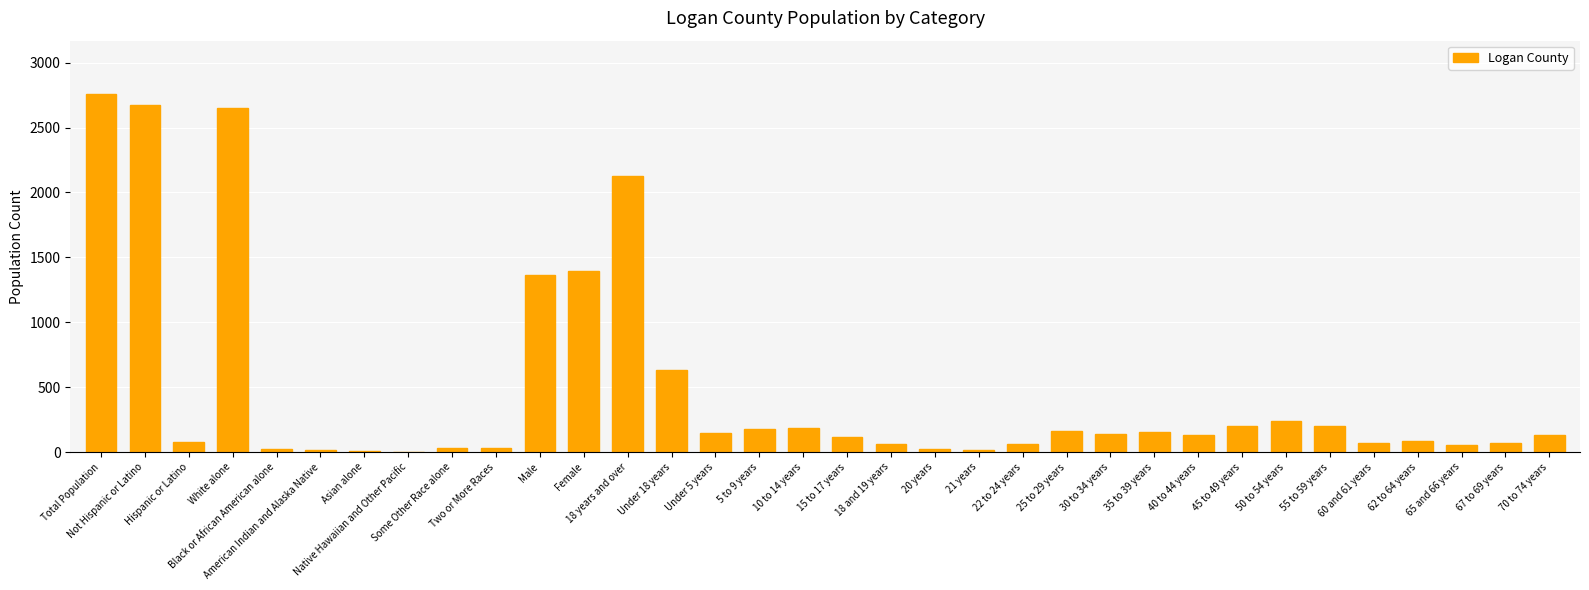

What is the greatest value displayed?

2756